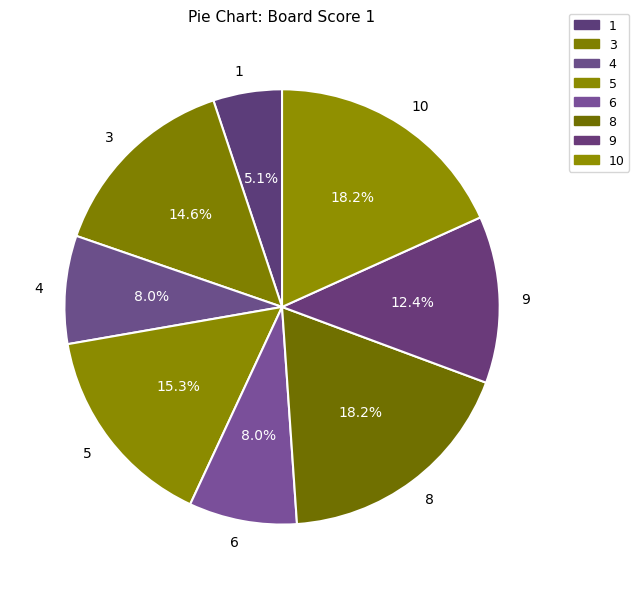

Which has a higher value, 3 or 4?

3